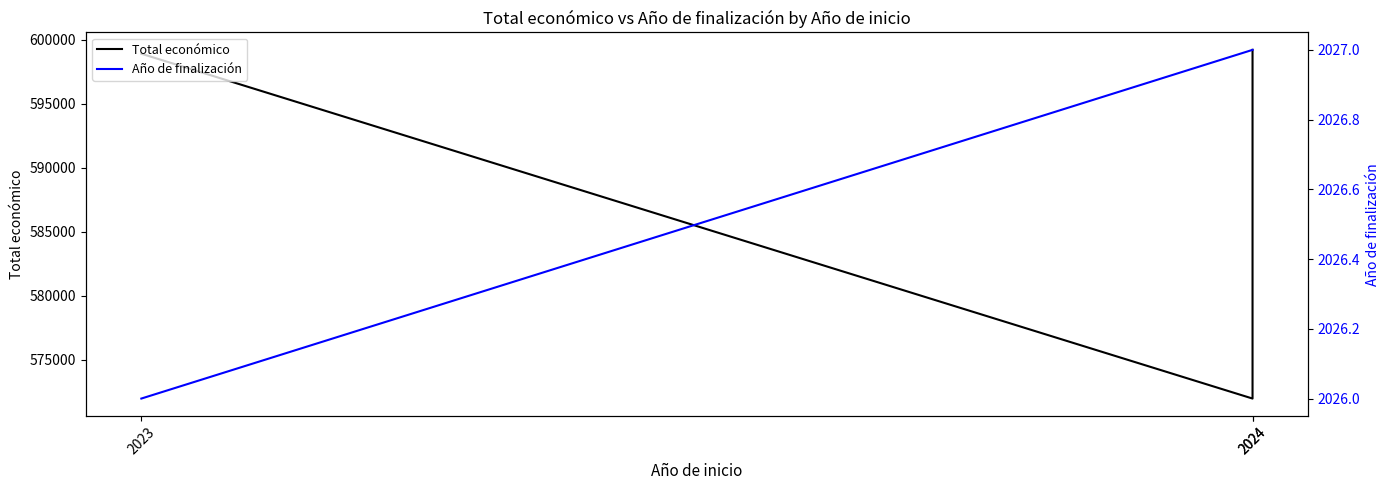

Which category has the lowest value across all series?

2023